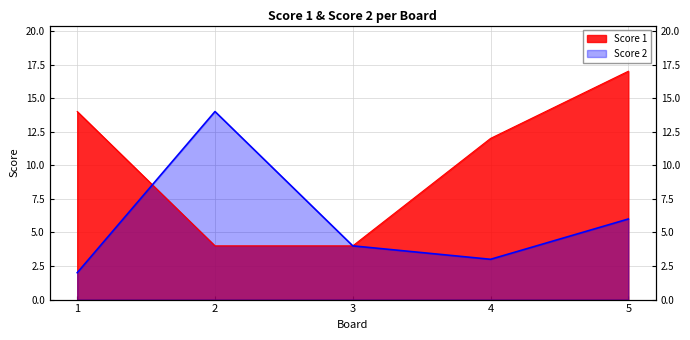

Does the chart display data point markers on the line(s)?

No